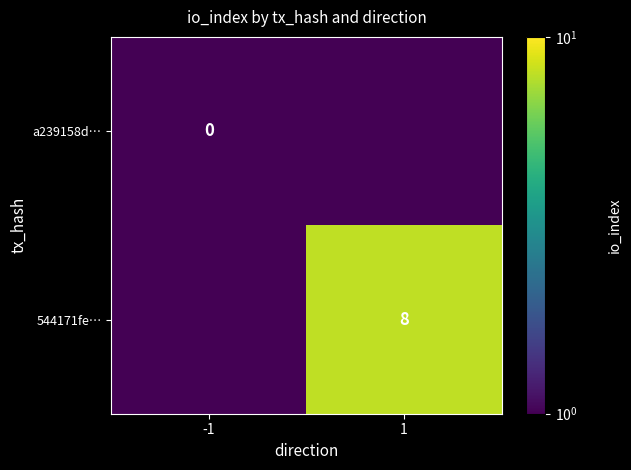

What is the total value across all series at 1?

8.5